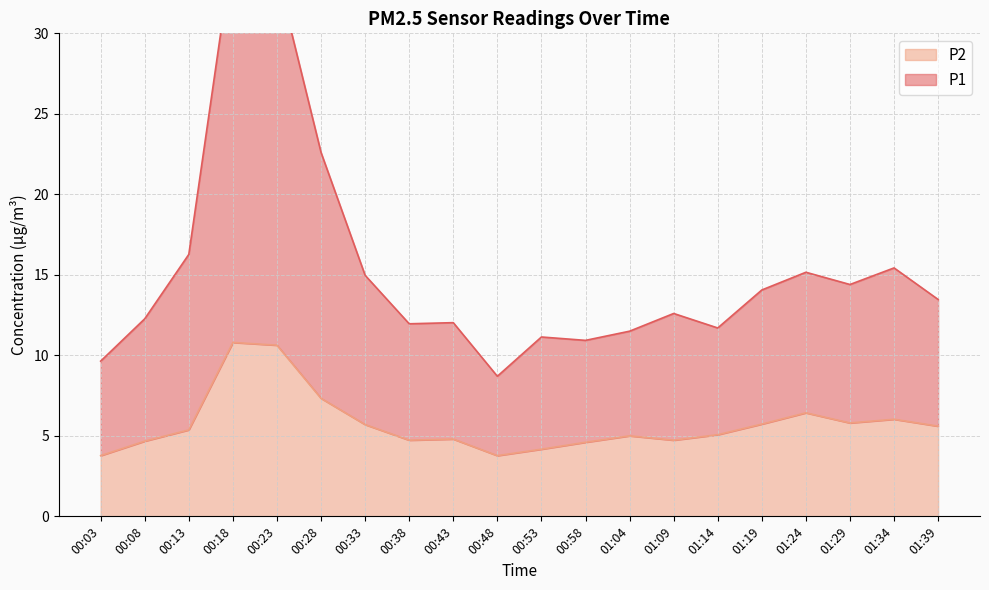

What are all the series names shown in the legend?

P1, P2